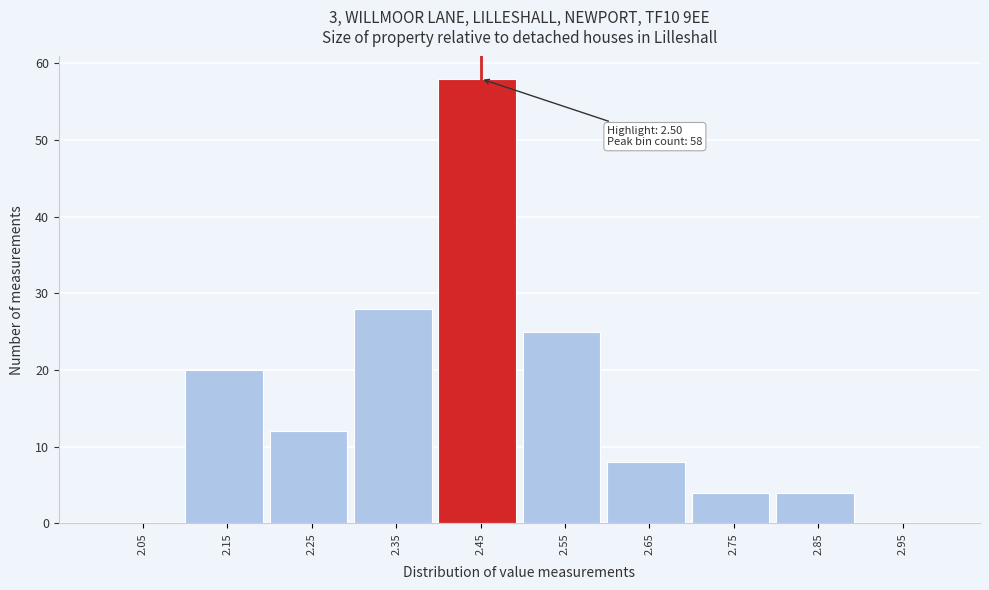

Reading left to right, extract all data points from this chart.

2.05=0	2.15=20	2.25=12	2.35=28	2.45=58	2.55=25	2.65=8	2.75=4	2.85=4	2.95=0